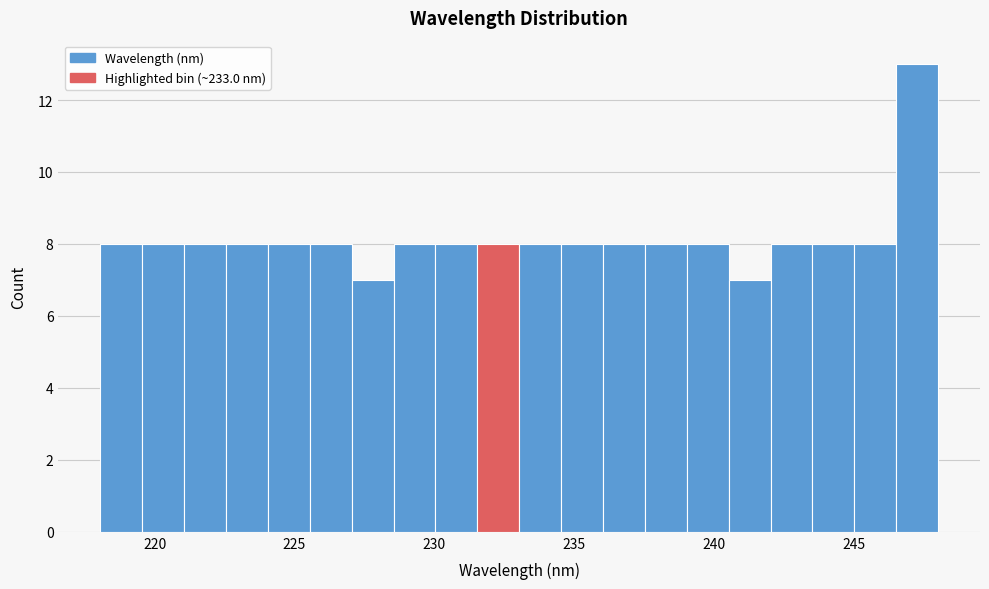

Around what value on the x-axis is the tallest bar? Give the approximate position of its centre, as read against the axis.

247.5